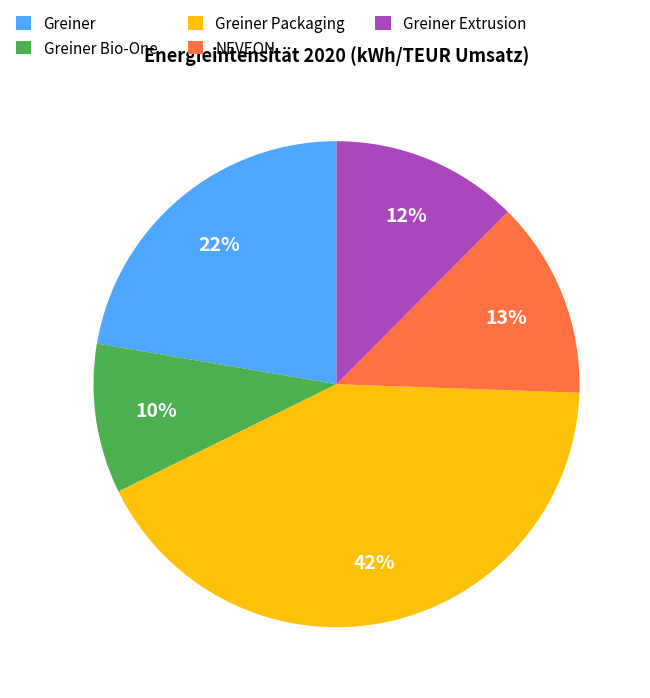

To the nearest percent, what is the difference between the largest and smallest slice percentages?

32%